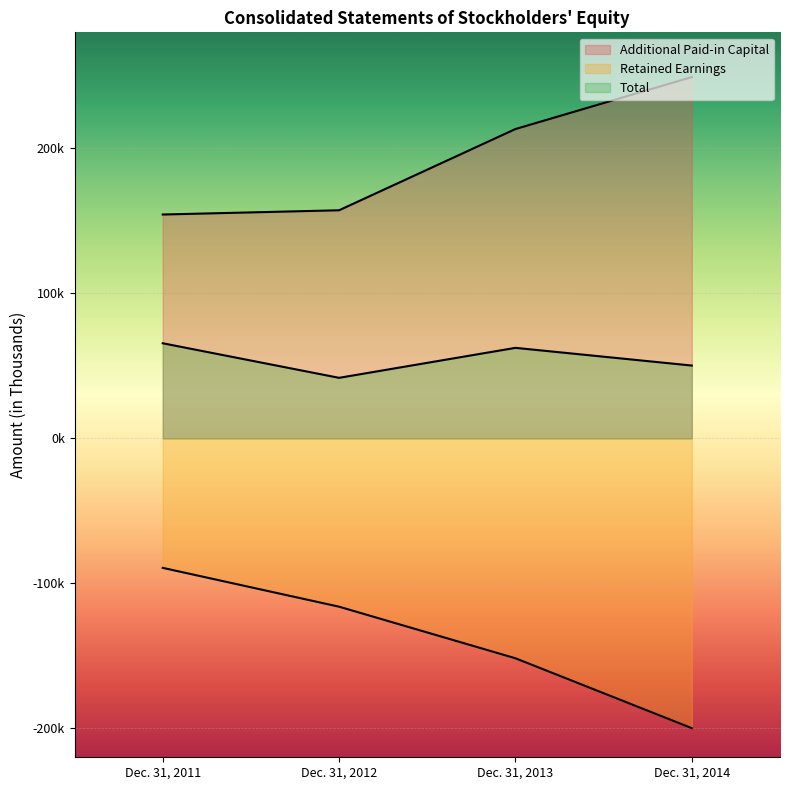

What is the value of the Total point at the 3rd from the left?

62385